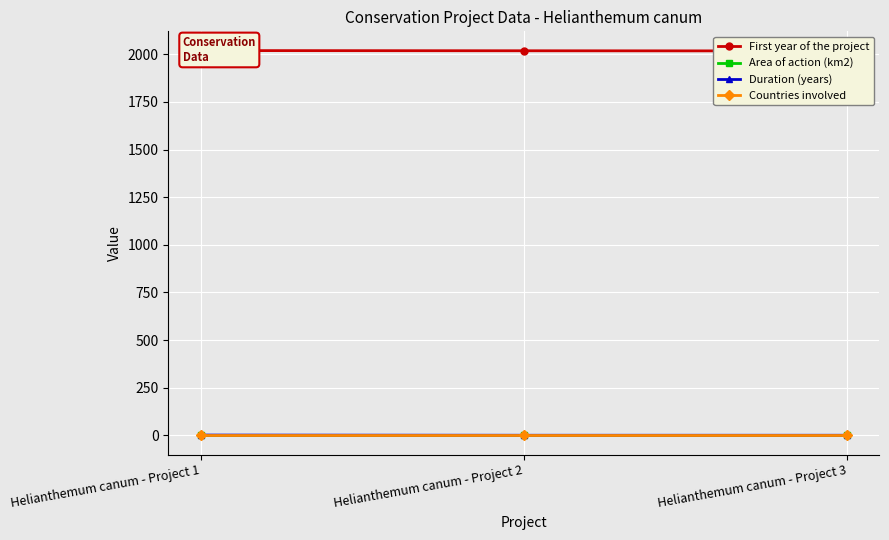

Reading right to left, list all the values displayed in this chart.

First year of the project: 2017.0	2018.0	2019.0
Area of action (km2): 0.0	0.0	0.0
Duration (years): 1.0	1.0	2.0
Countries involved: 1.0	1.0	1.0